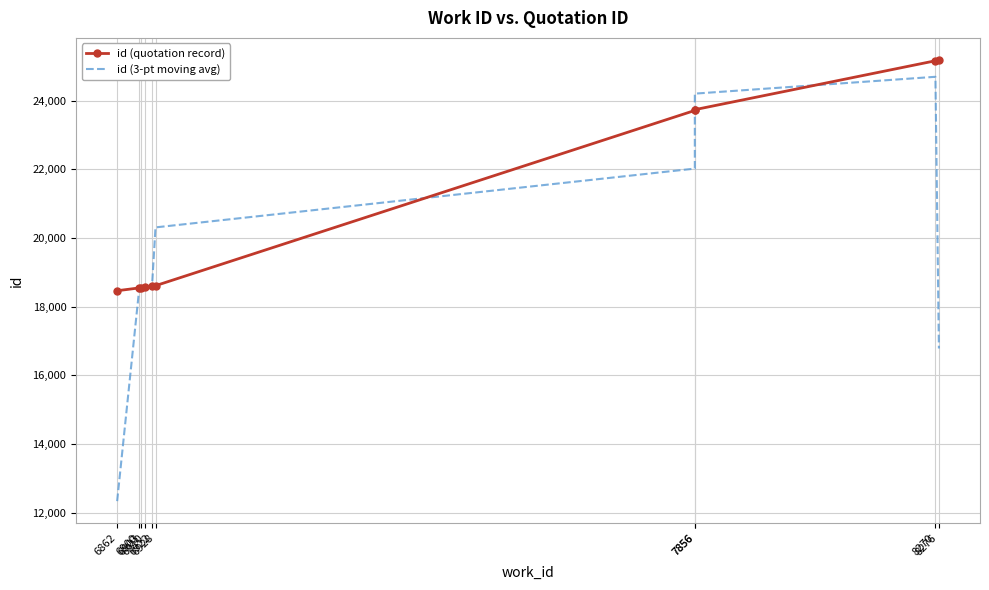

Count the number of categories in the chart.

10